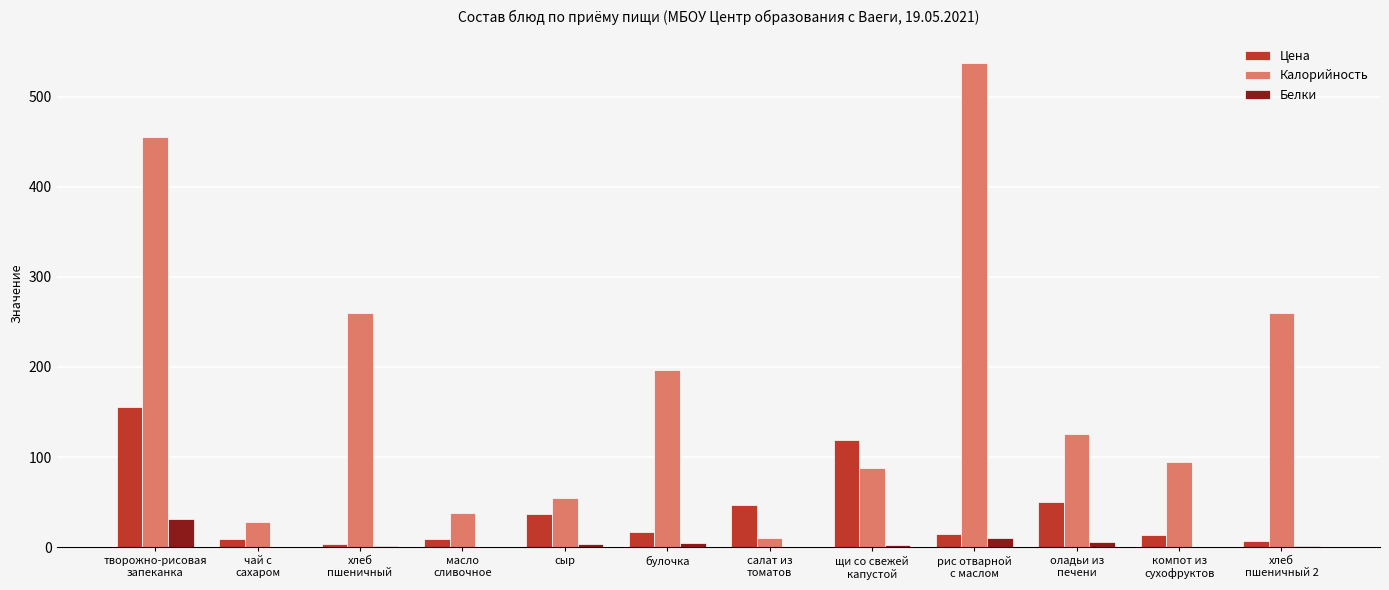

How many groups of bars are there?

12